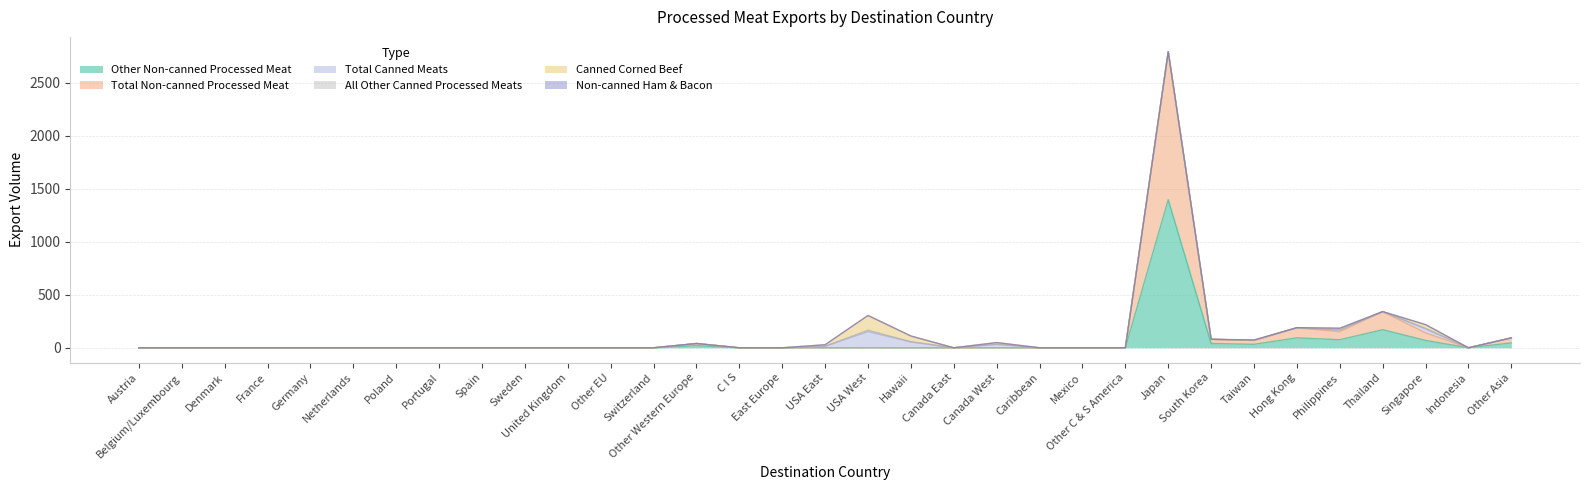

What is the average value of the Total Canned Meats series?

9.4